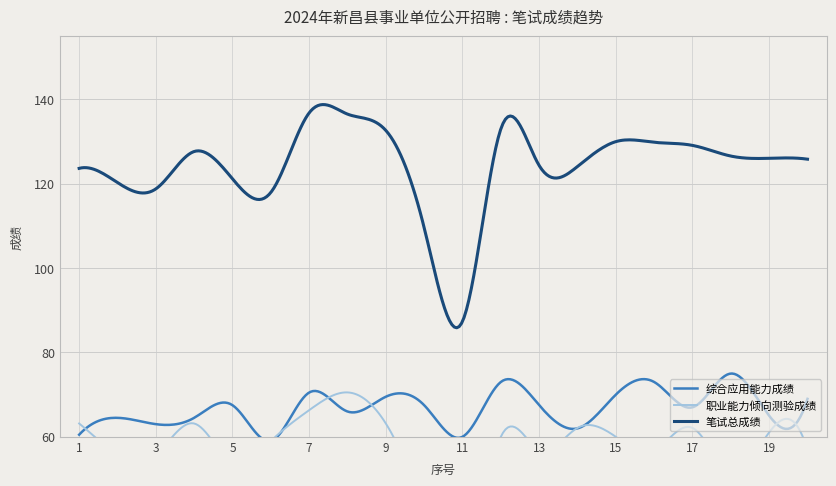

At which category does the chart reach its minimum across all series?

11